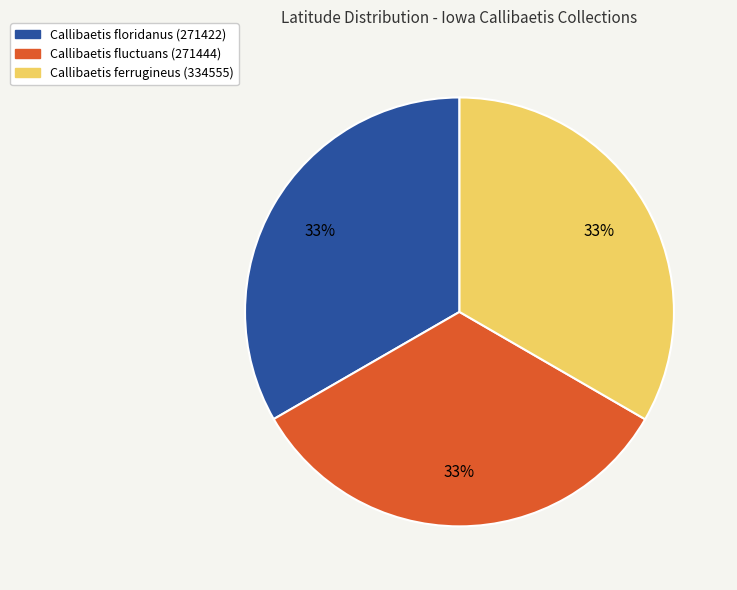

What is the ratio of the value at Callibaetis floridanus (271422) to the value at Callibaetis fluctuans (271444)?

1.0